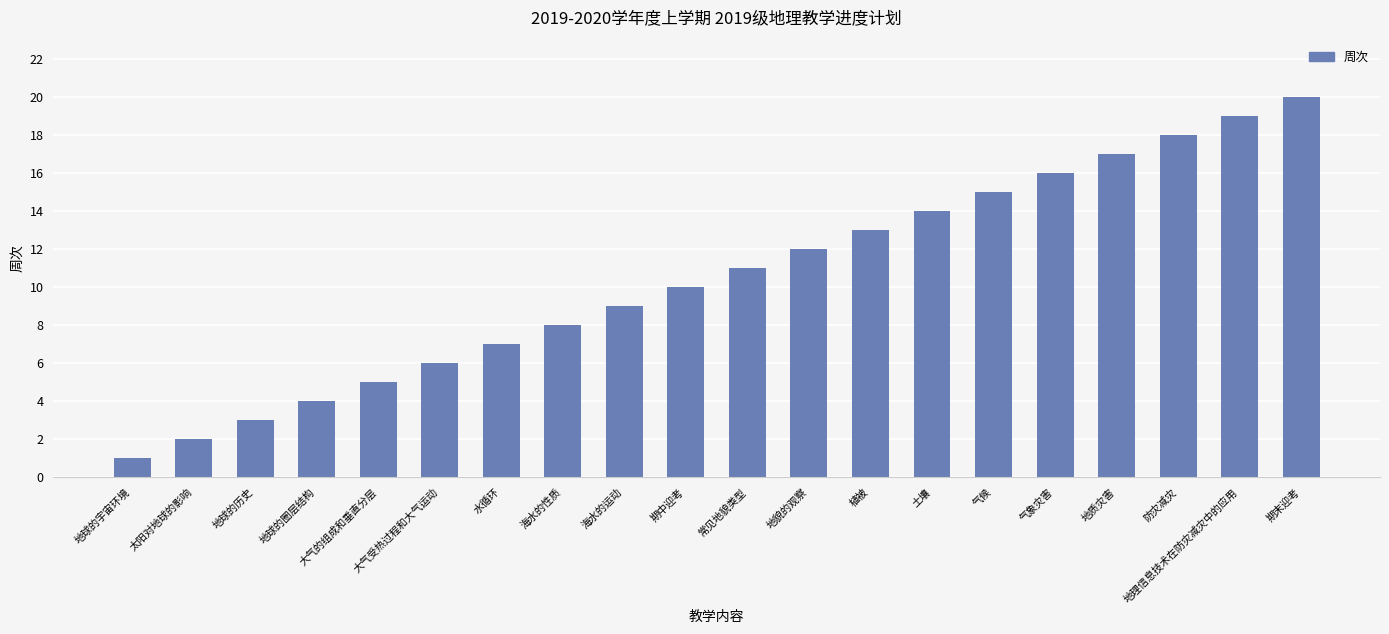

What is the label of the 14th bar from the left?

土壤